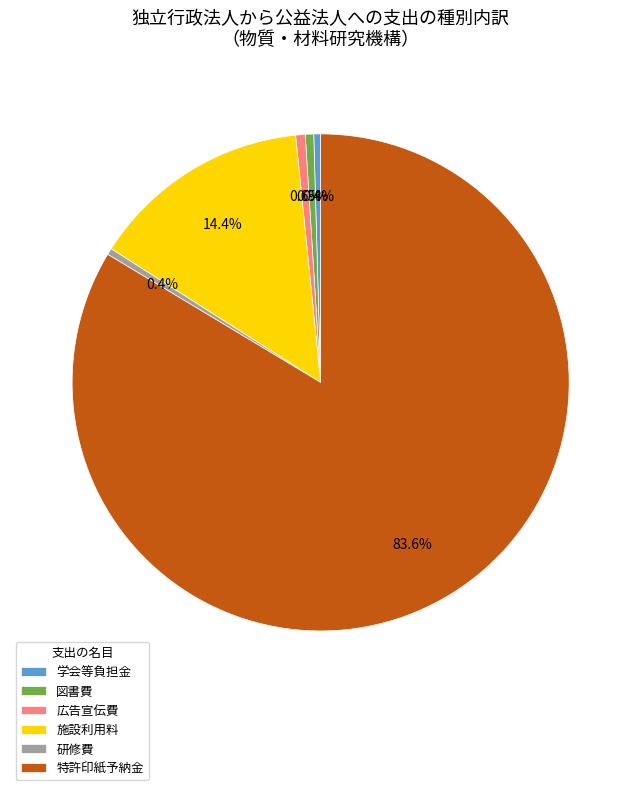

Is it true that 広告宣伝費 is 11% of the pie?

False